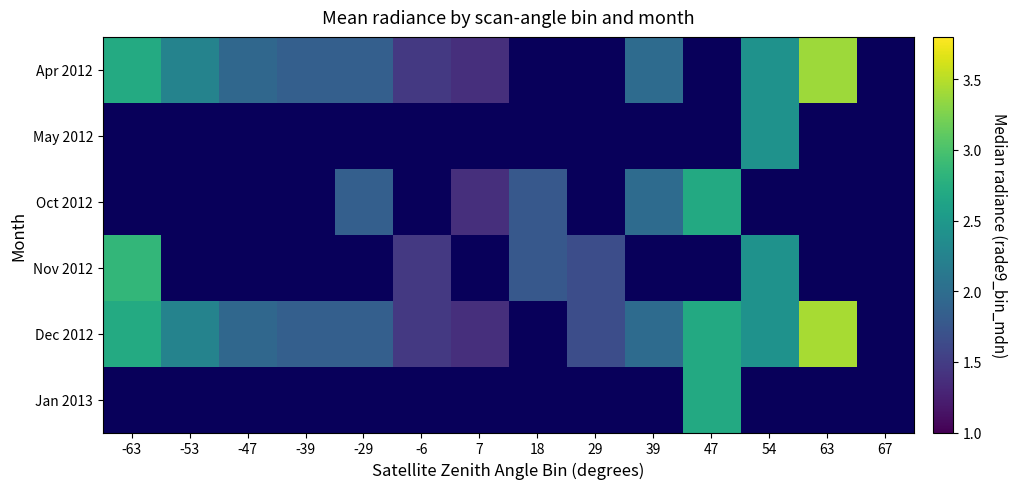

What is the greatest value displayed?

3.4